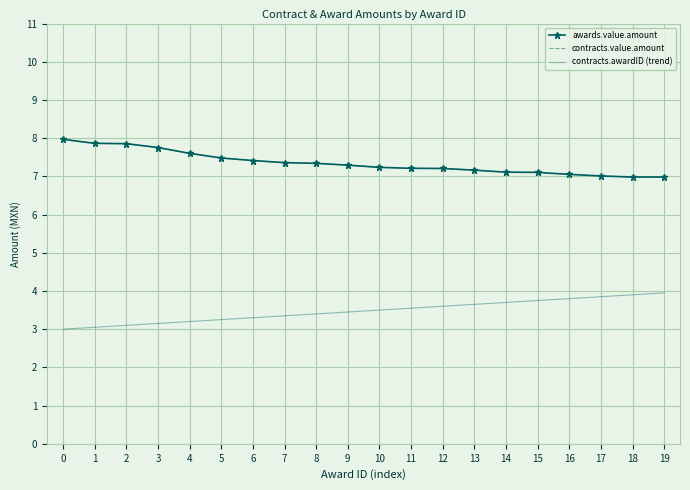

At how many categories does at least one series exceed 5?

20